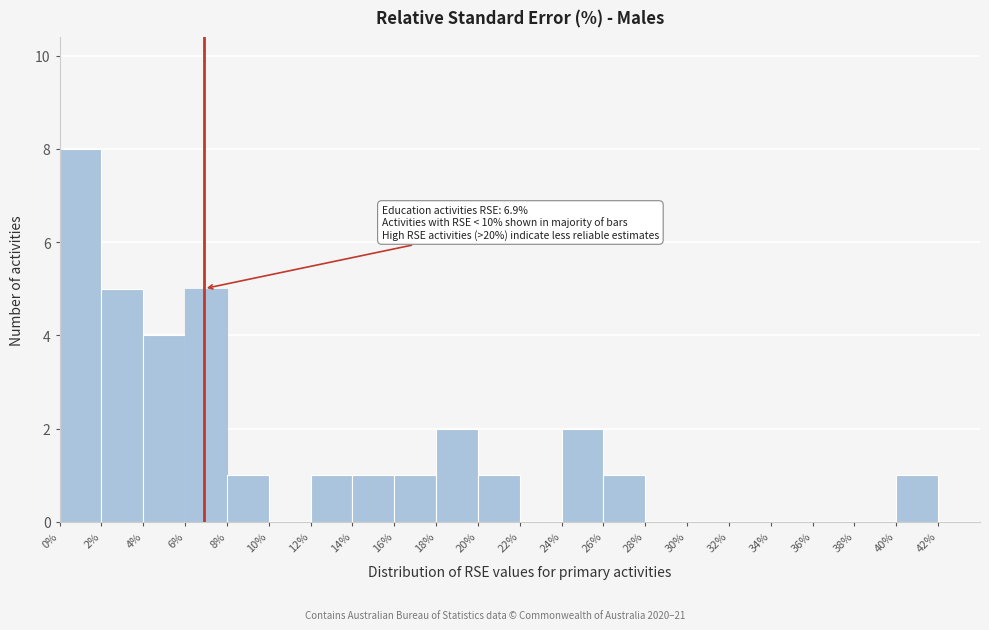

Over which range of the x-axis is the bar tallest?

0 to 2